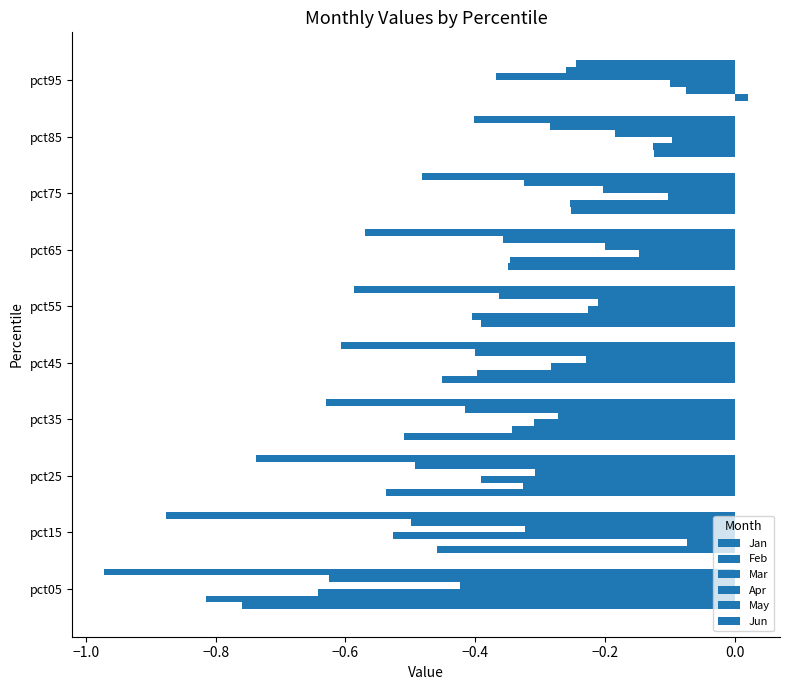

What is the sum of all May values?

-4.0